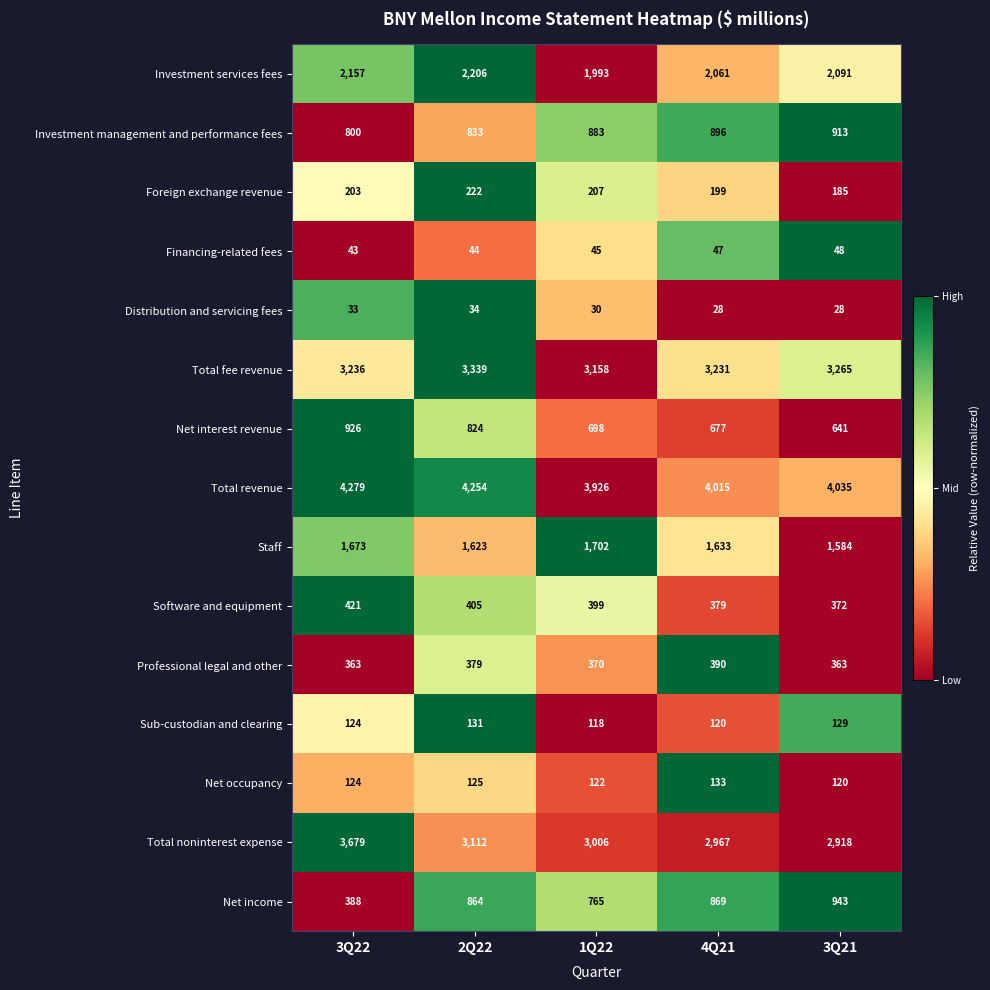

At which label is Net income closest to 665?

1Q22